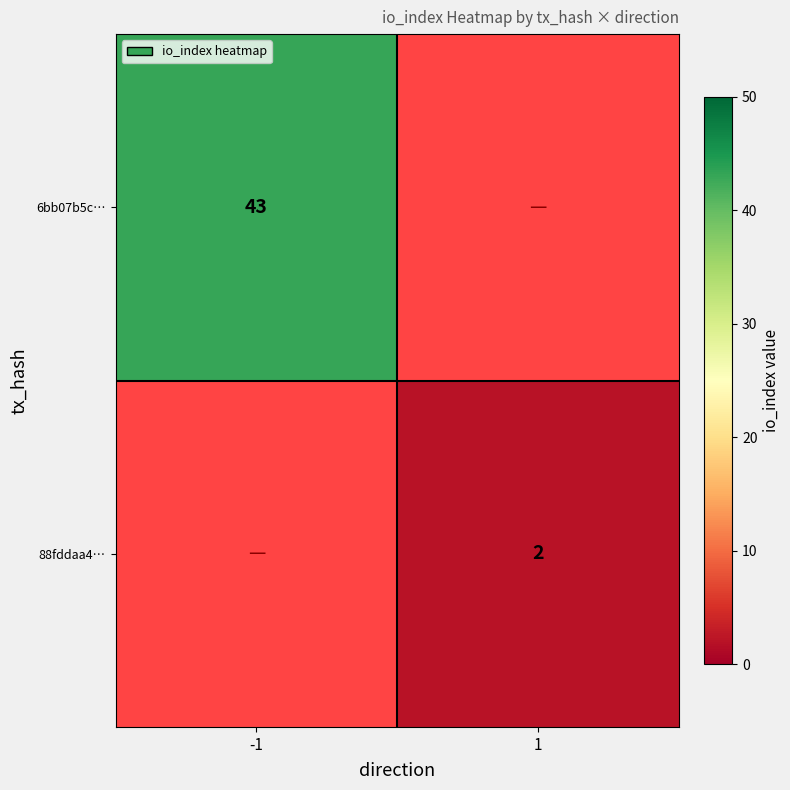

Is it true that 88fddaa4… equals 2 at 1?

True